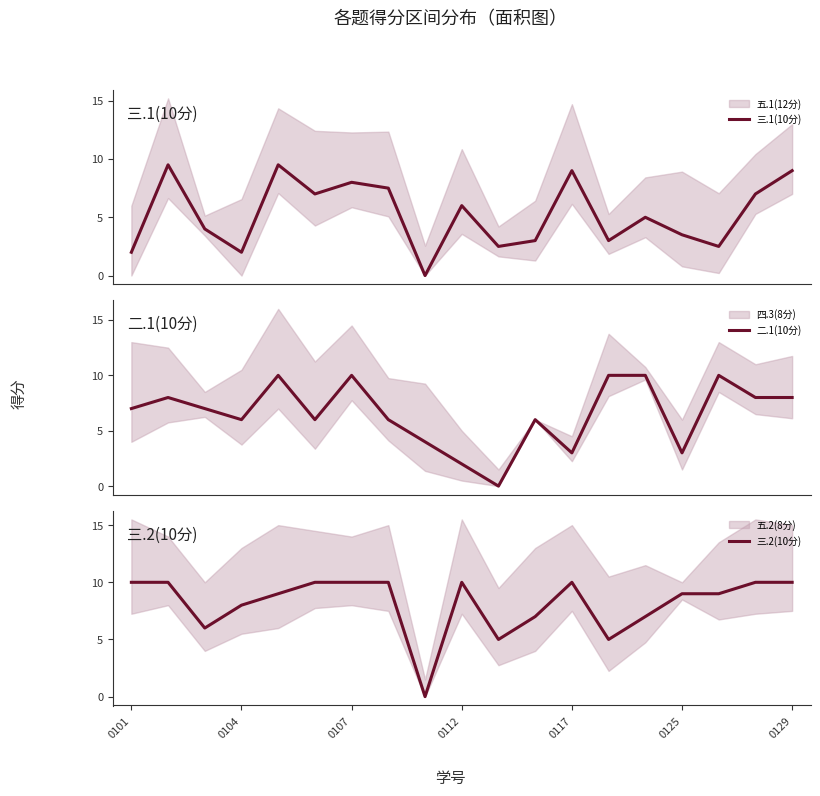

Is it true that 三.2(10分) equals 17 at 0117?

False